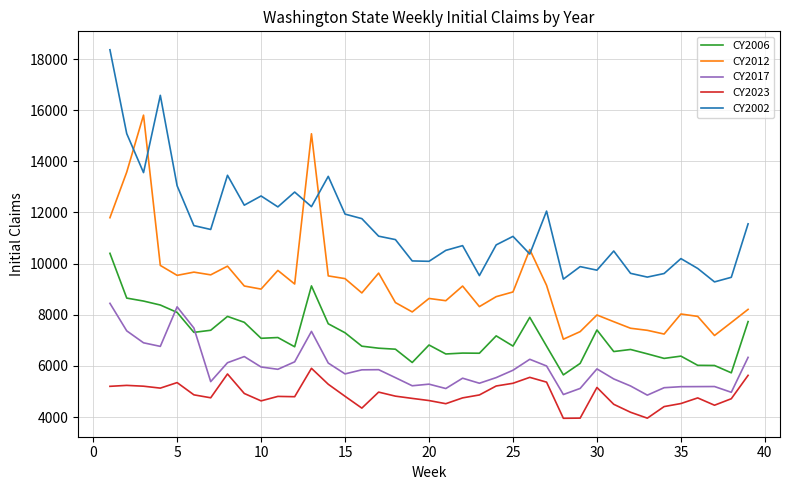

Rank the series by their maximum value, from highest to lowest.

CY2002, CY2012, CY2006, CY2017, CY2023